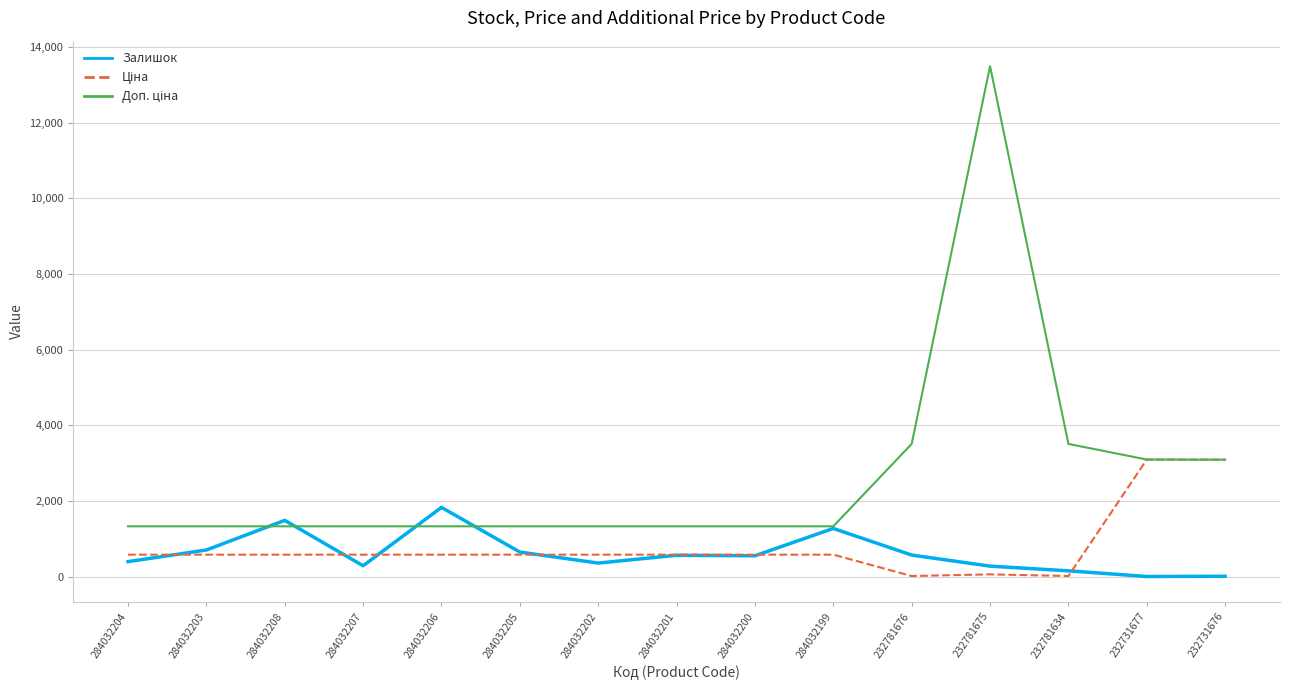

Which label corresponds to the largest value in the chart?

232781675